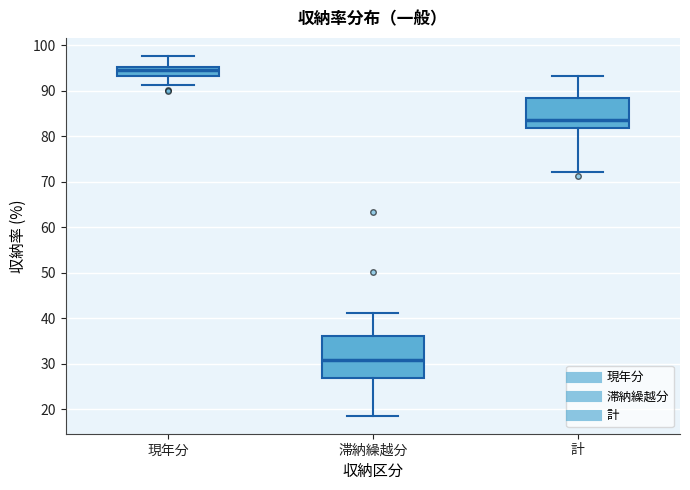

Comparing the boxes themselves (not the whiskers), which one is the tallest?

滞納繰越分